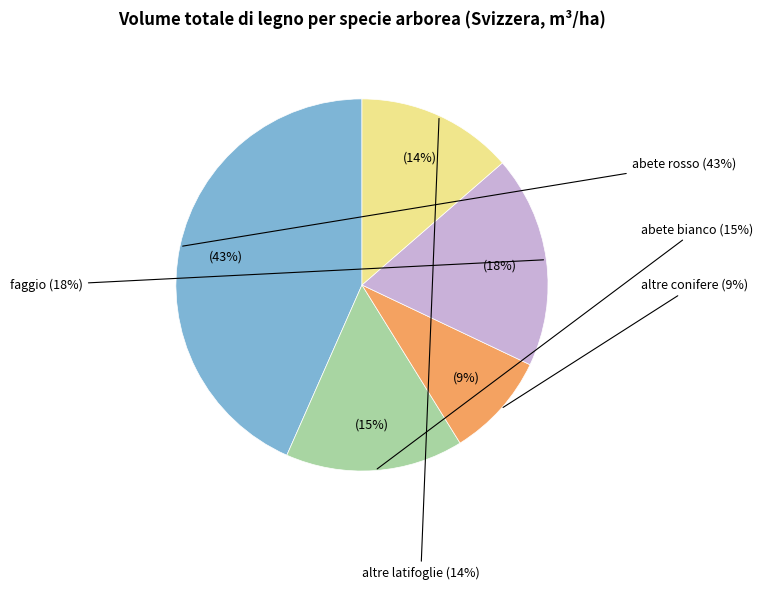

To the nearest percent, what portion does altre conifere represent?

9%